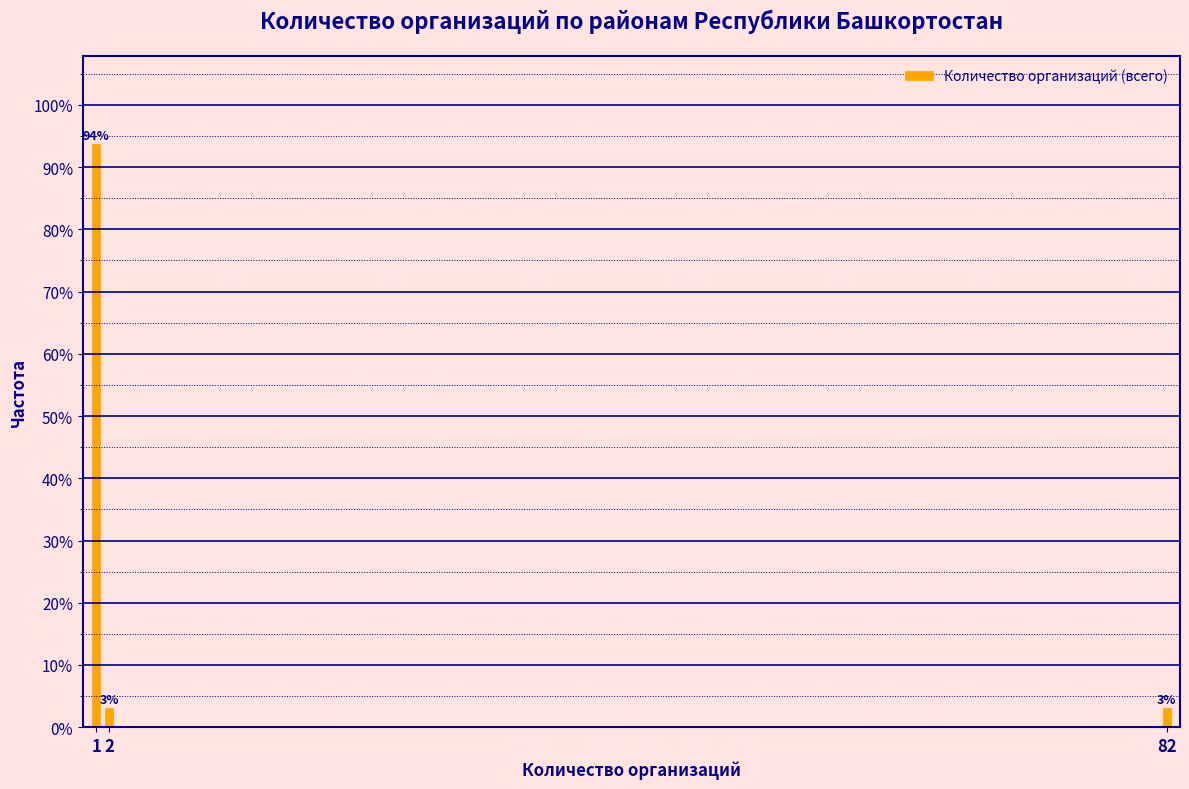

Does the chart contain any negative values?

No